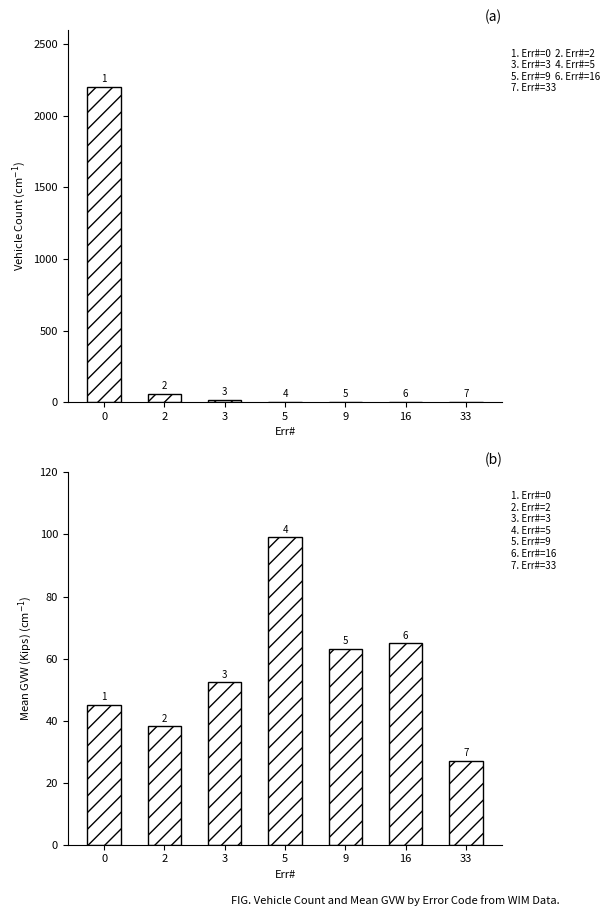

Which series has the widest spread of values?

Count